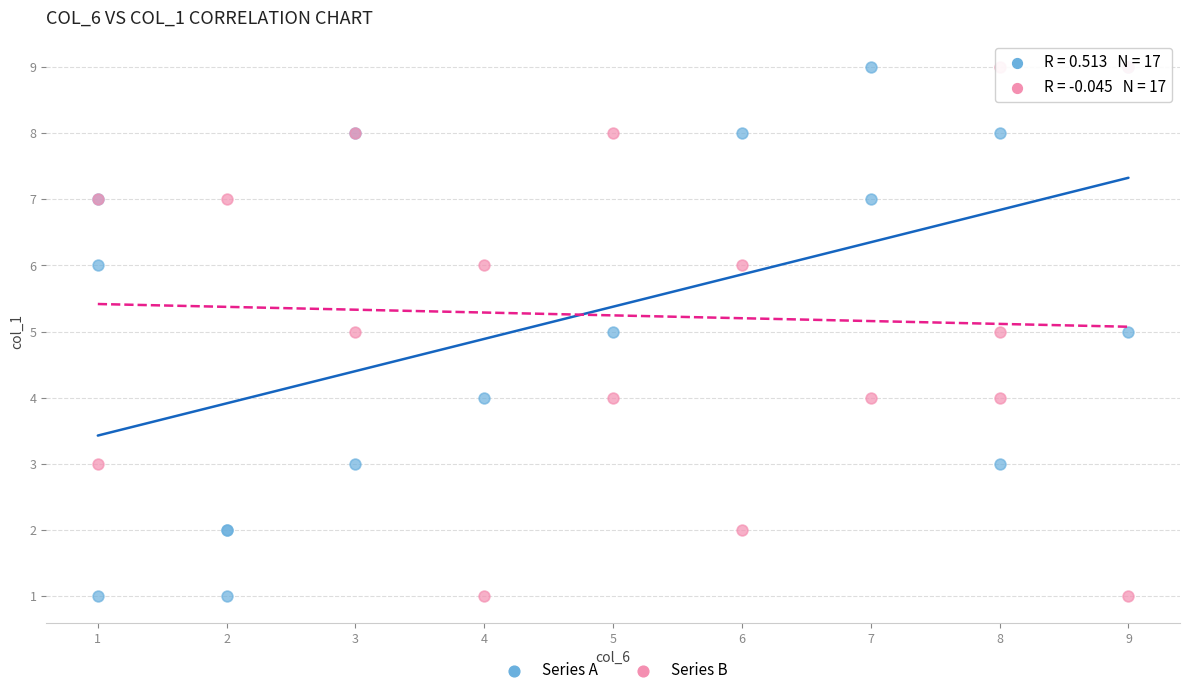

What are all the series names shown in the legend?

Series A, Series B